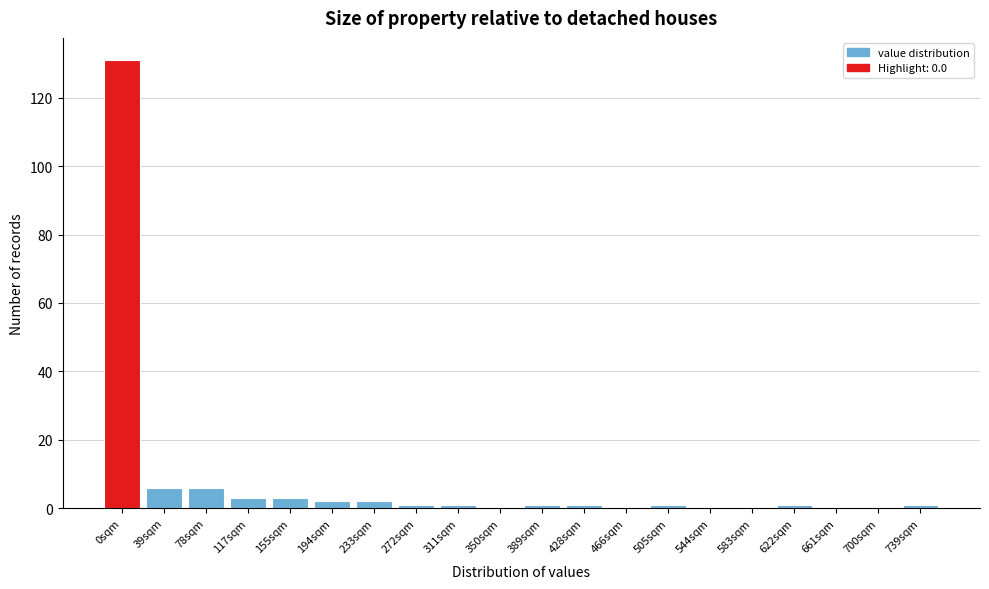

Reading right to left, extract all data points from this chart.

739sqm=1	700sqm=0	661sqm=0	622sqm=1	583sqm=0	544sqm=0	505sqm=1	466sqm=0	428sqm=1	389sqm=1	350sqm=0	311sqm=1	272sqm=1	233sqm=2	194sqm=2	155sqm=3	117sqm=3	78sqm=6	39sqm=6	0sqm=131